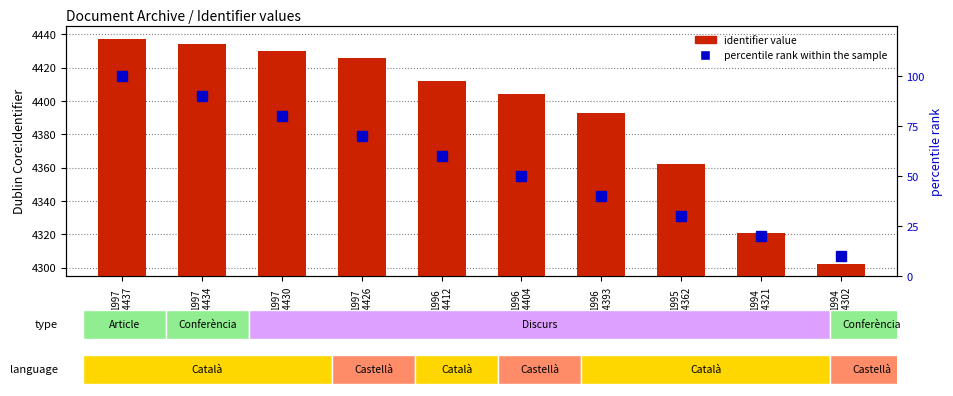

How many data points does each series have?

10